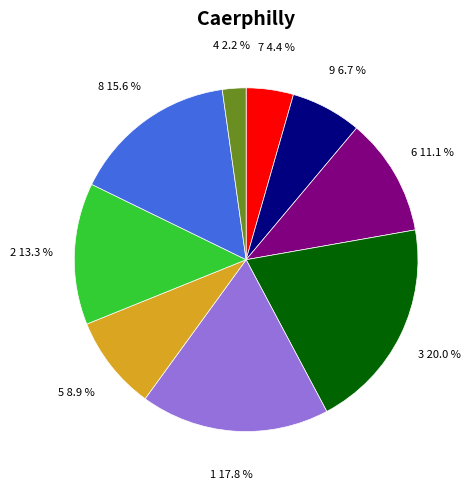

Is 7 the majority of the pie?

No